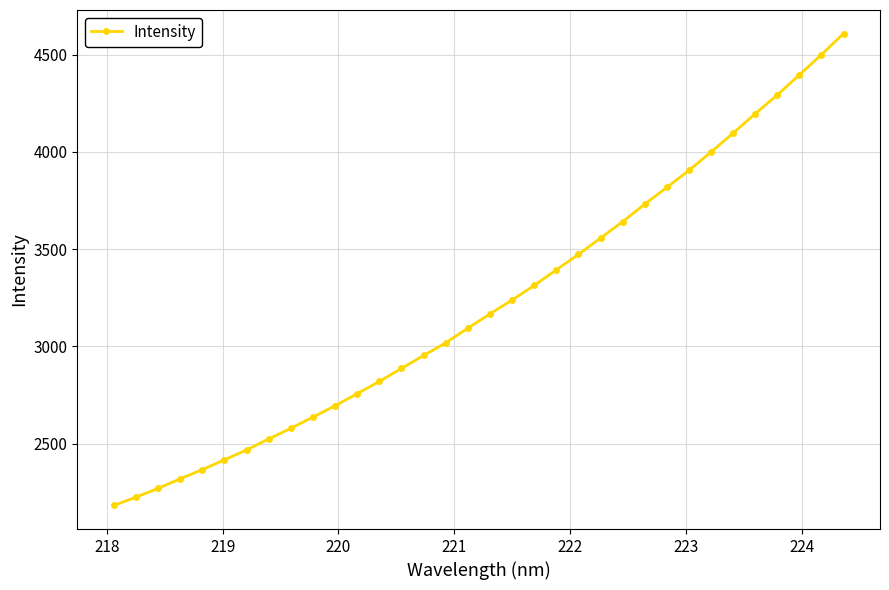

What is the value of the 3rd point from the left?

2270.0